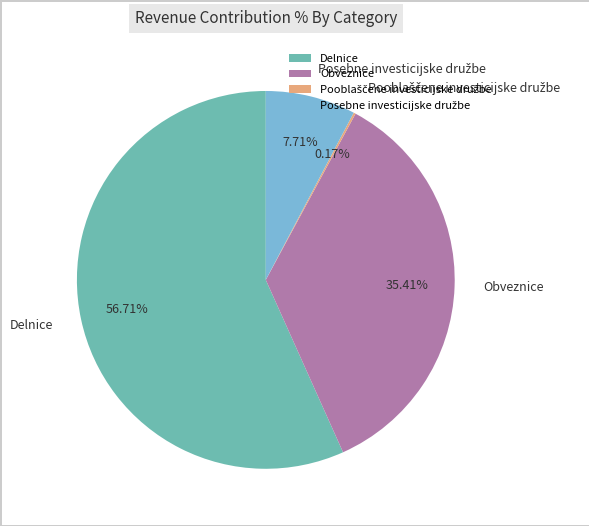

Does Delnice represent more than half of the total?

Yes